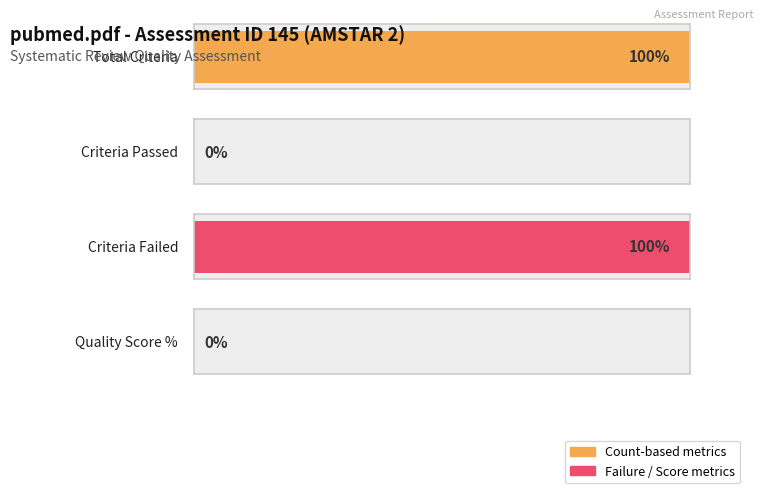

Where is Criteria_Failed nearest to the value 16?

1